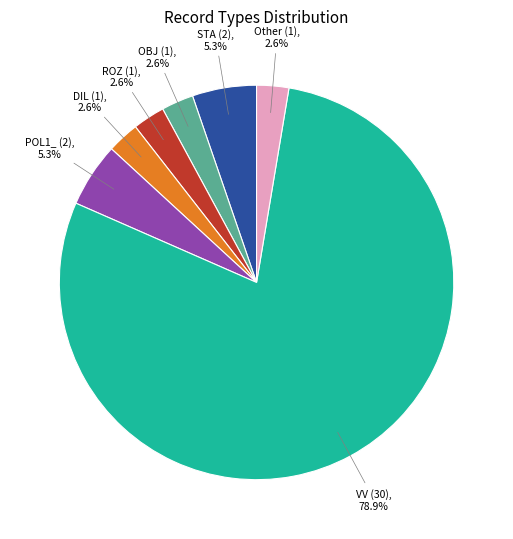

Does any single category account for the majority?

Yes